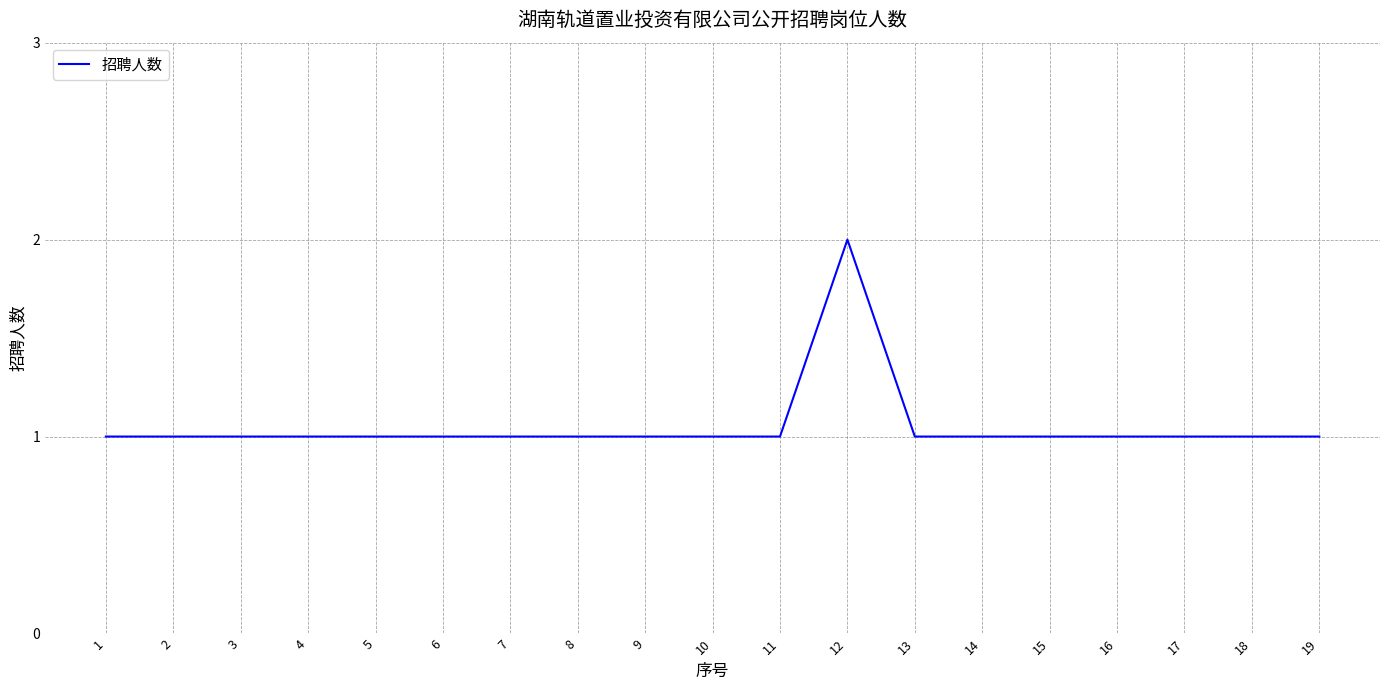

Approximately how many times larger is the value at 6 compared to 11?

1.0